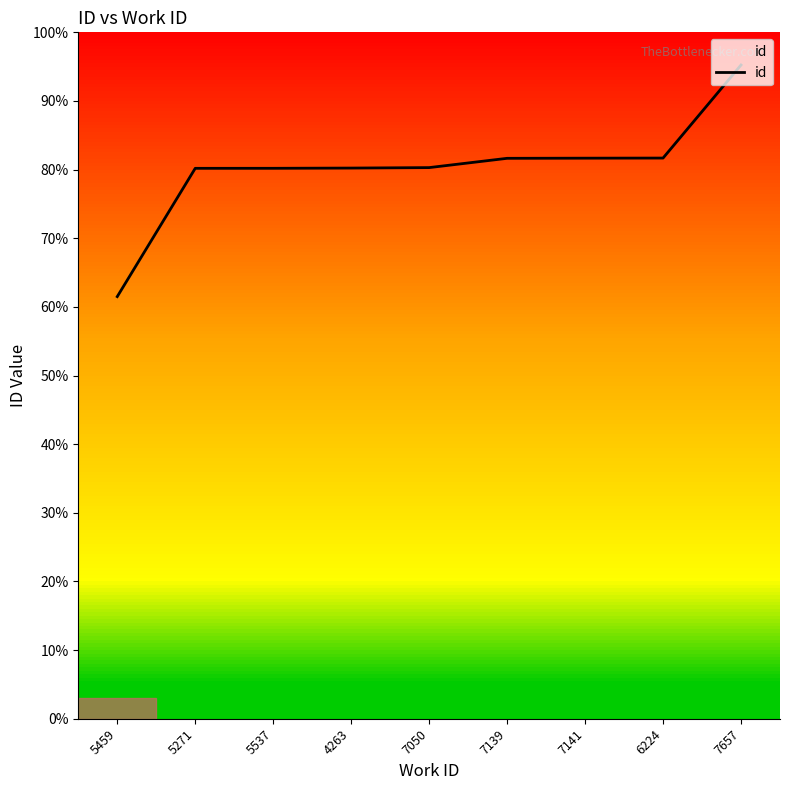

Which category has the lowest value across all series?

5459